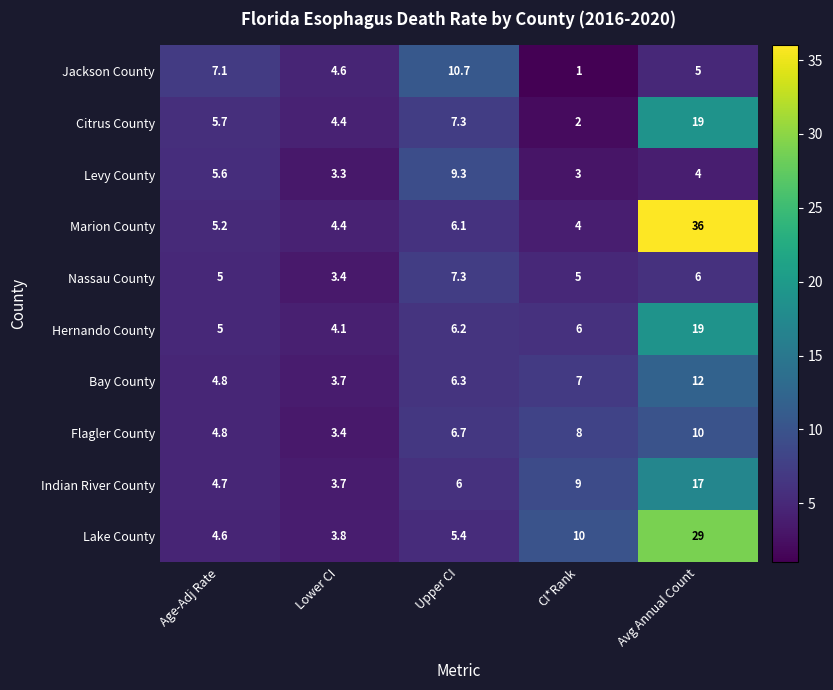

Where is Levy County nearest to the value 6?

Age-Adj Rate